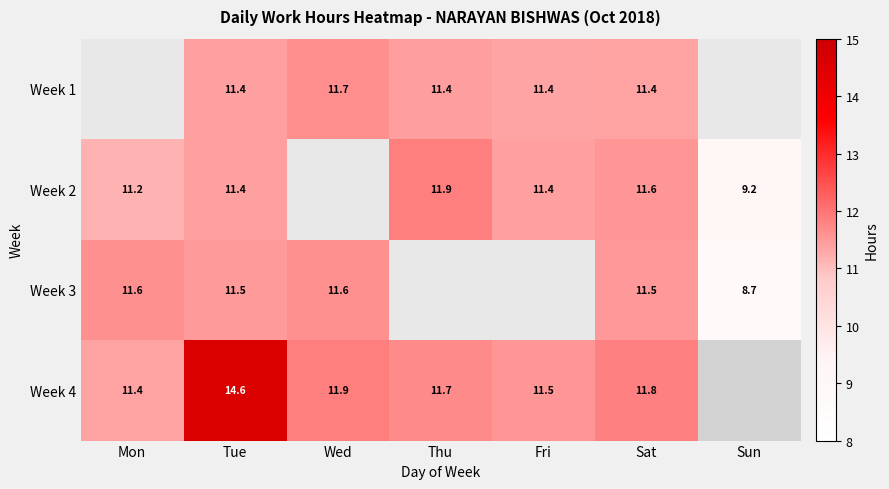

Count the number of categories in the chart.

7